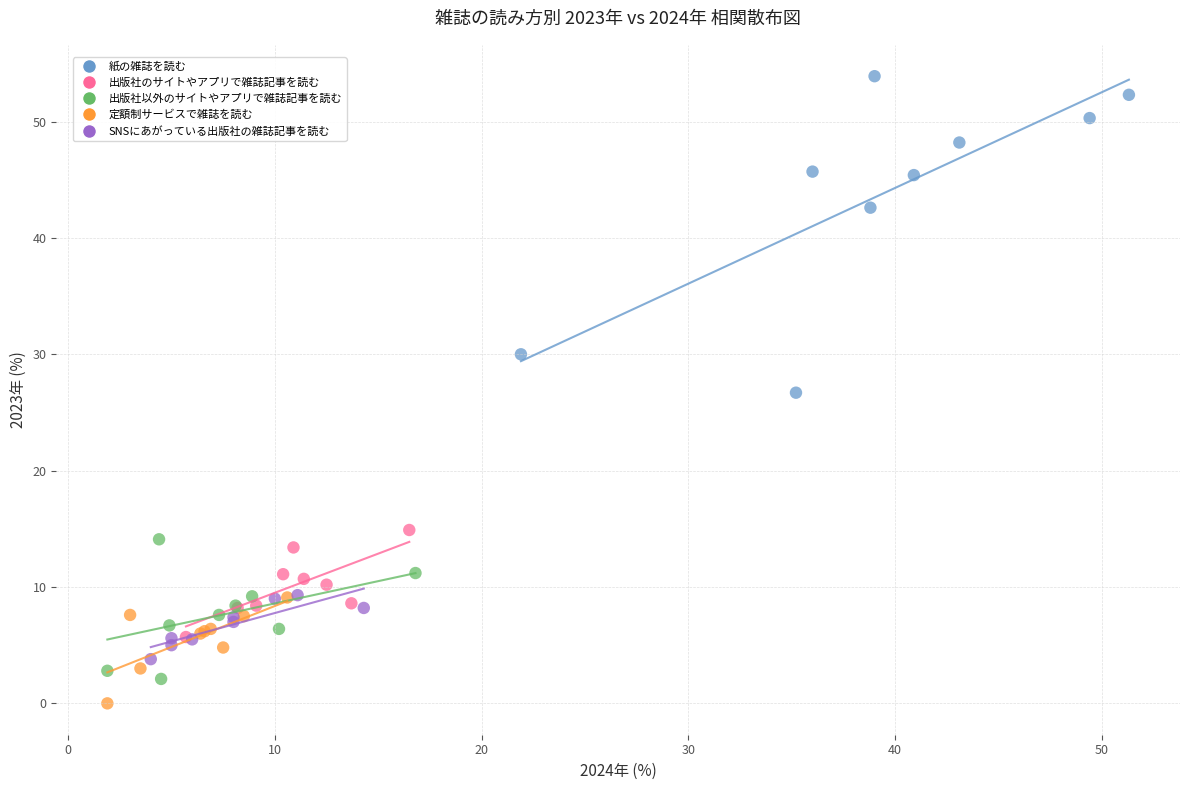

Which series has the widest spread of Y values?

紙の雑誌を読む